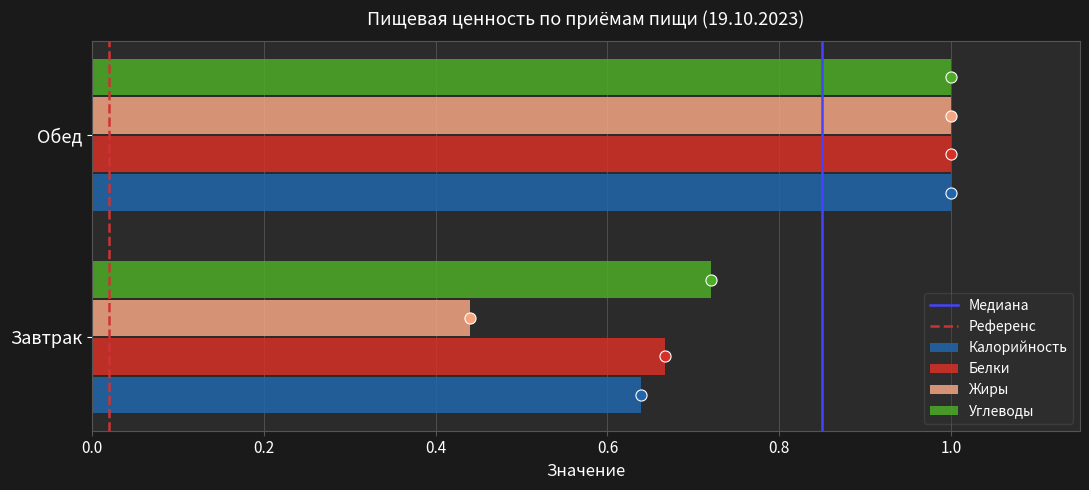

What is the difference between the maximum and minimum values in the Углеводы series?

0.3